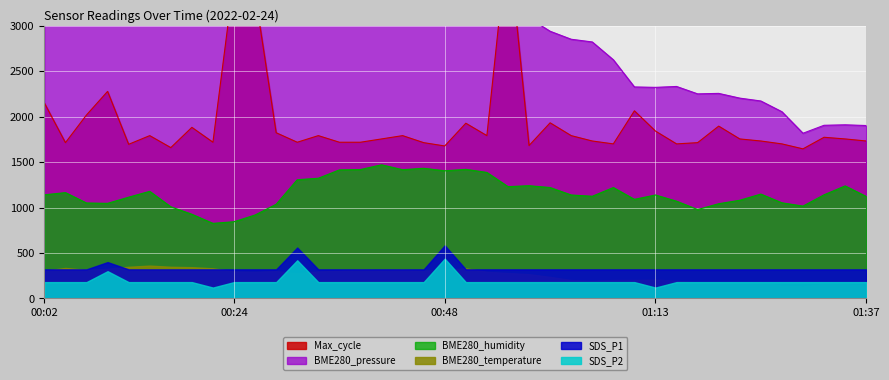

What is the average value of the Max_cycle series?

1933.3